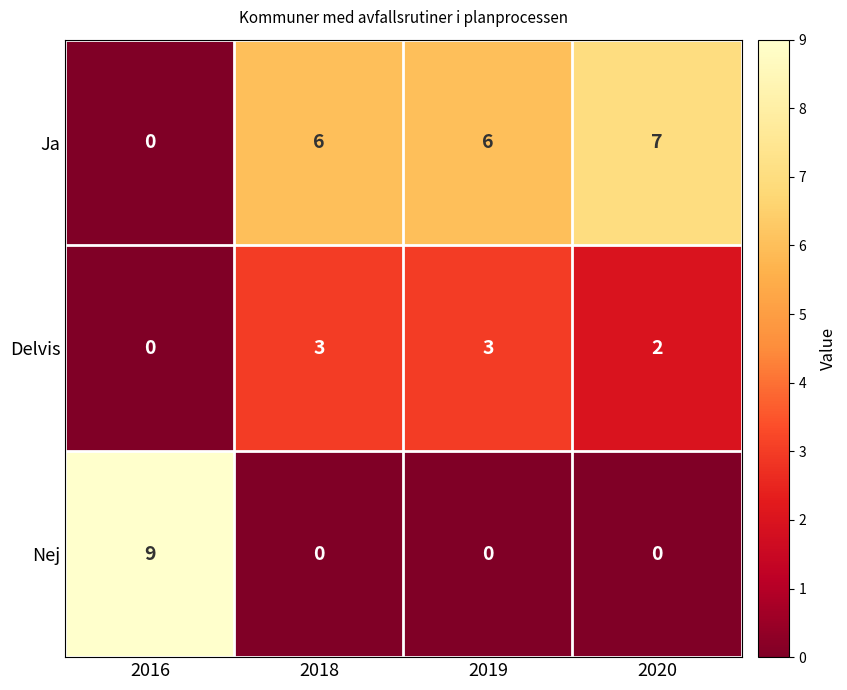

How many data points in Nej are above 0?

1